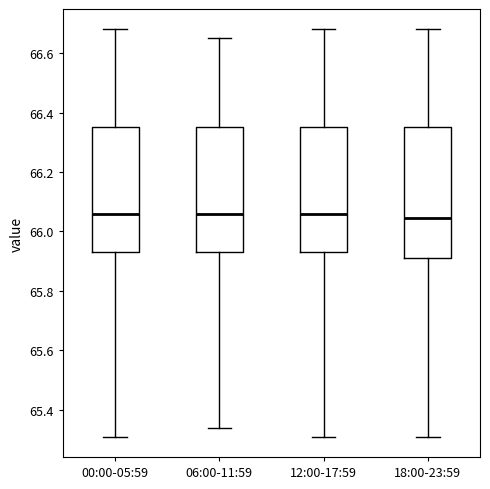

Reading left to right, read every box against the y-axis: the position of its median line, the range the box covers, and the ends of its whiskers. The values are not printed on the chart, so give them approximately, as read against the axis.

00:00-05:59: median 66.06, box 65.94 to 66.36, whiskers 65.32 to 66.68
06:00-11:59: median 66.06, box 65.94 to 66.36, whiskers 65.34 to 66.66
12:00-17:59: median 66.06, box 65.94 to 66.36, whiskers 65.32 to 66.68
18:00-23:59: median 66.04, box 65.92 to 66.36, whiskers 65.32 to 66.68